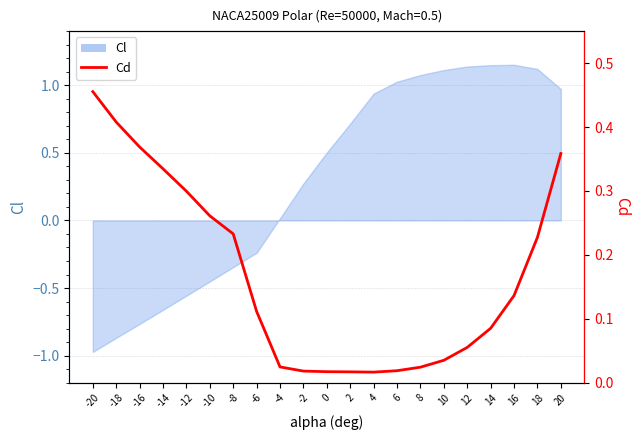

The value at -10 is 0.2. True or false?

False